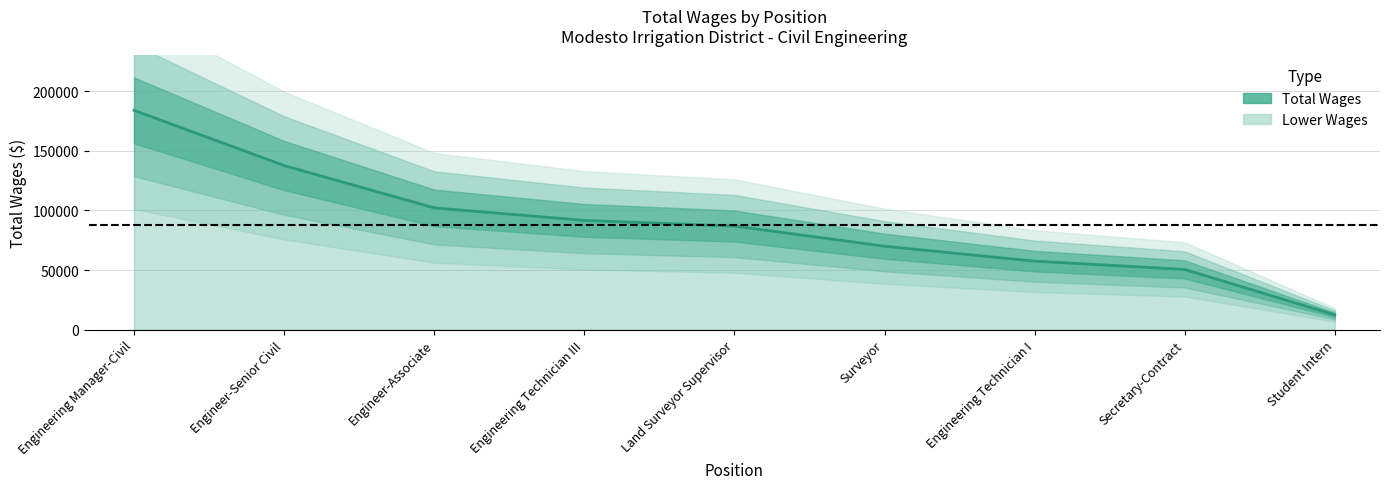

True or false: there are more than 1 points higher than both neighbors.

False